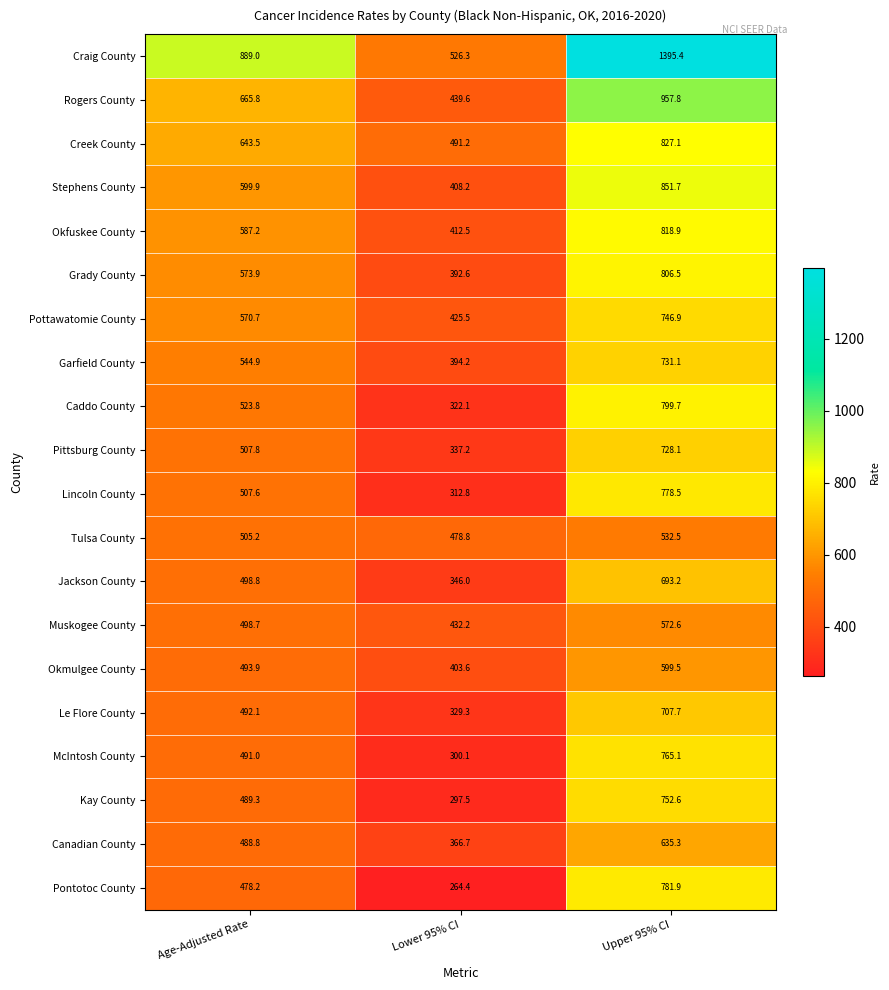

Rank the series at Upper 95% CI from lowest to highest value.

Tulsa County, Muskogee County, Okmulgee County, Canadian County, Jackson County, Le Flore County, Pittsburg County, Garfield County, Pottawatomie County, Kay County, McIntosh County, Lincoln County, Pontotoc County, Caddo County, Grady County, Okfuskee County, Creek County, Stephens County, Rogers County, Craig County